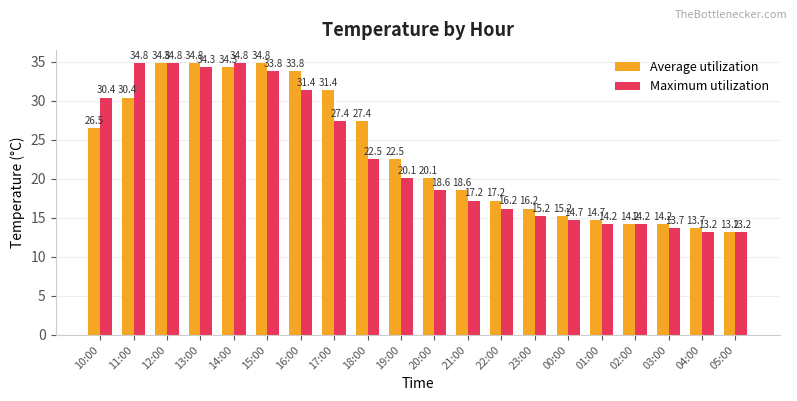

At how many categories does at least one series exceed 29?

8